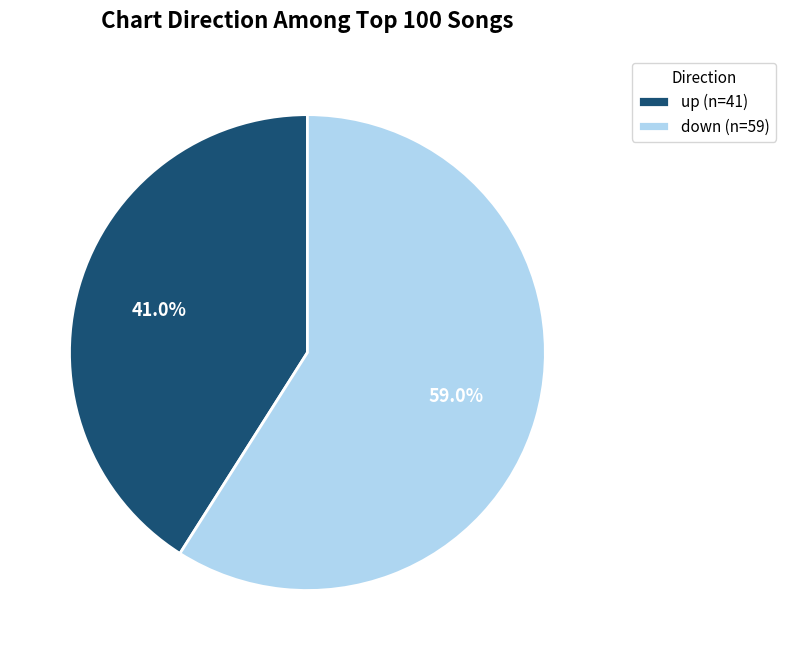

Which has a higher value, down (n=59) or up (n=41)?

down (n=59)